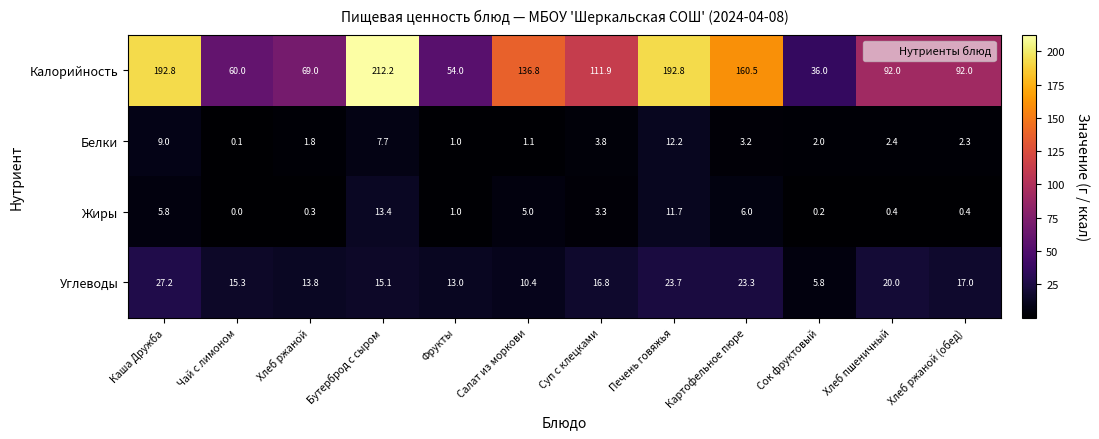

How many values in the Калорийность series are below 111?

6